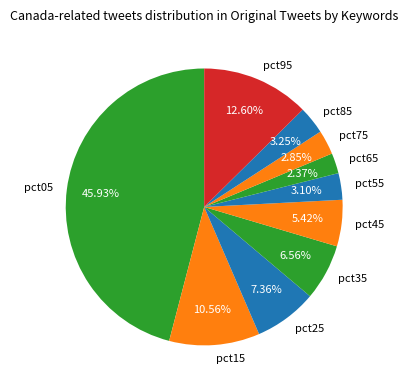

Is pct65 the majority of the pie?

No